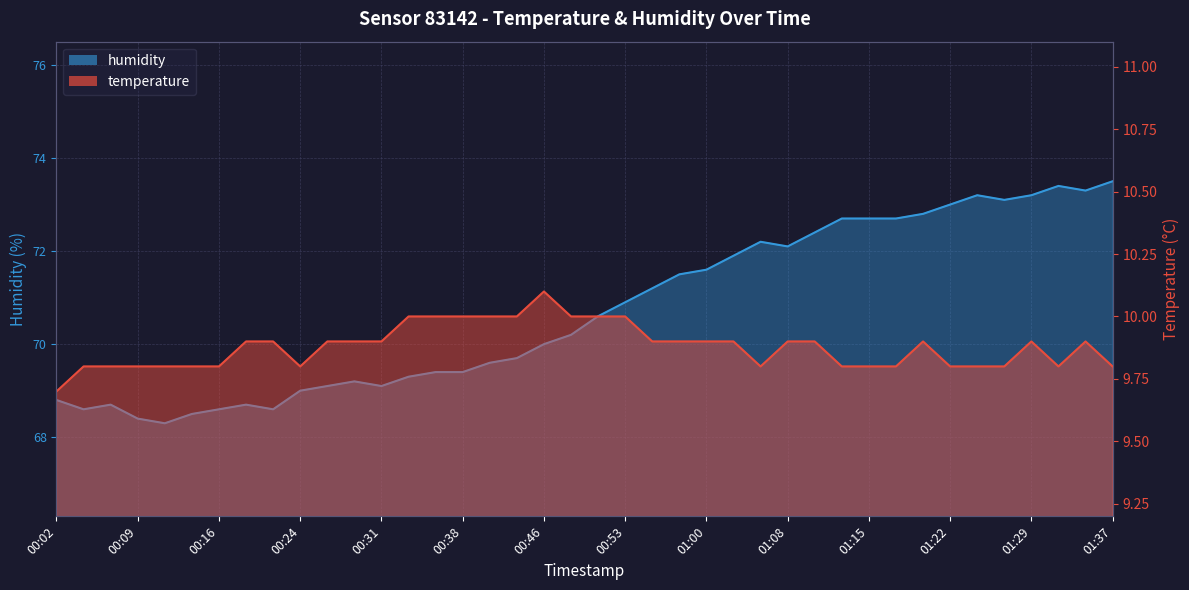

The value of temperature at 00:41 is 10.0. True or false?

True